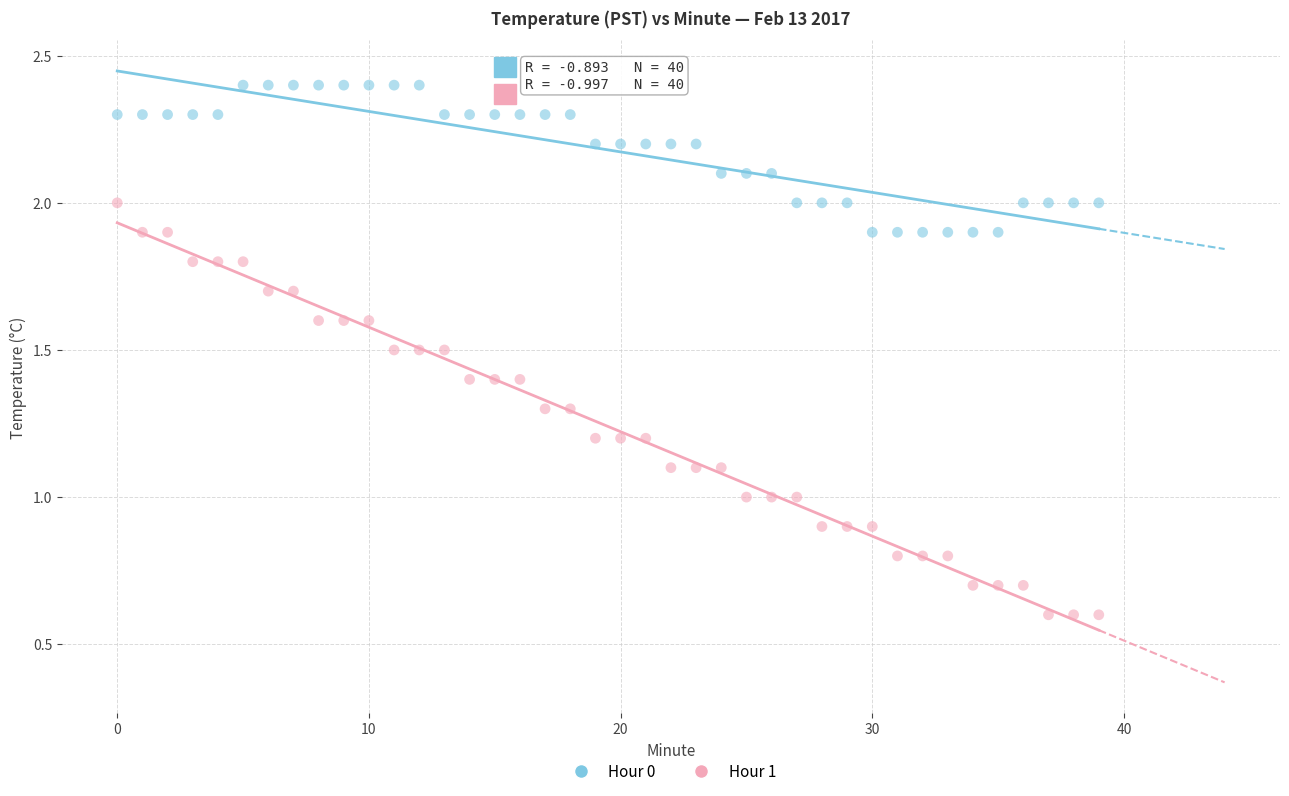

Which series has the largest Y range (max minus min)?

Hour 1